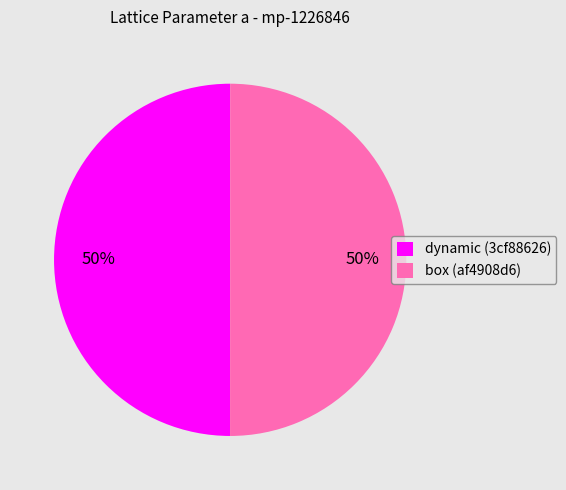

What percentage is the box (af4908d6) slice, to the nearest percent?

50%